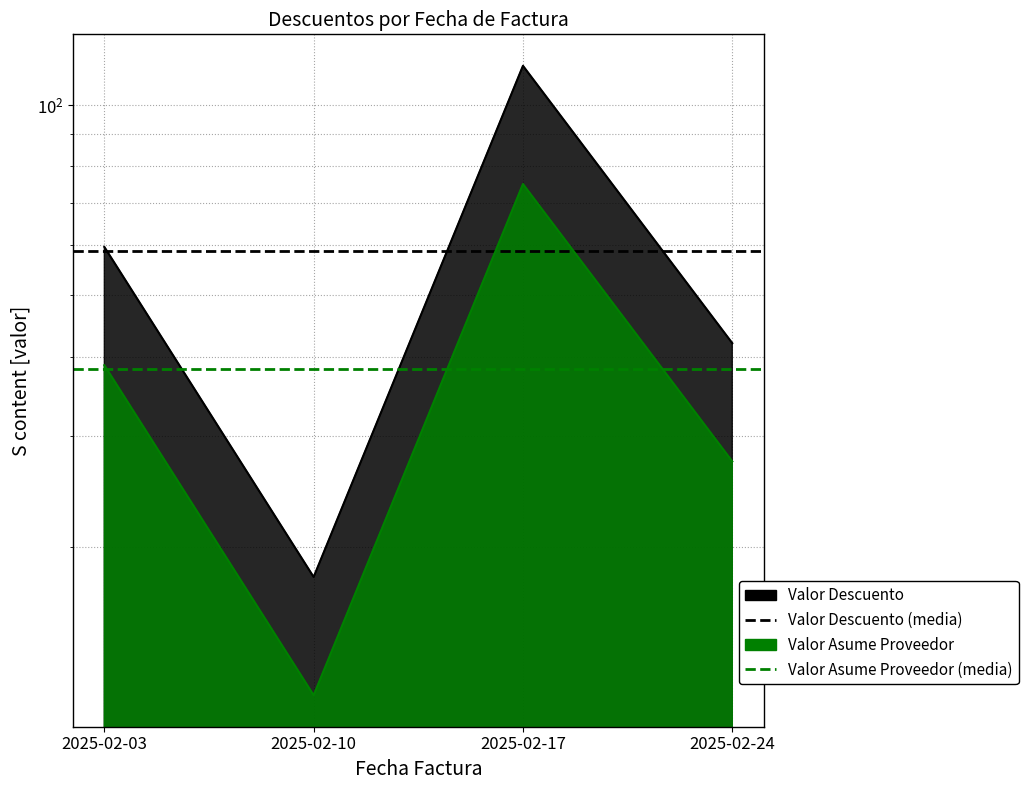

Does the chart have visible grid lines?

Yes